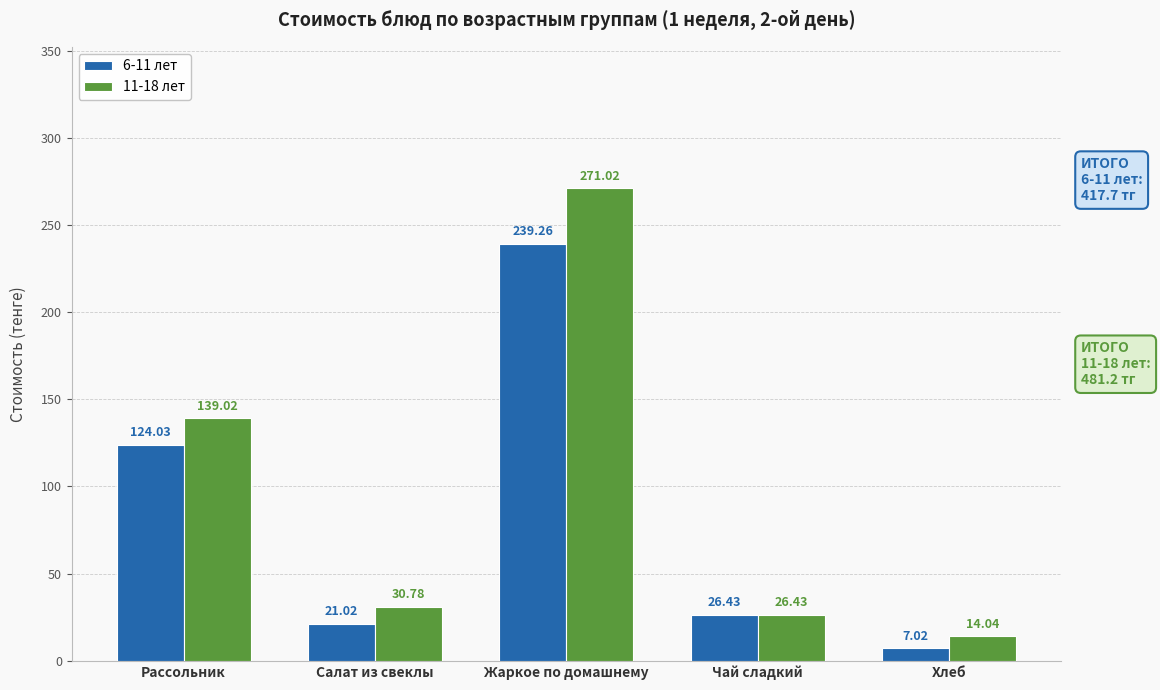

List the series in order of their overall mean, lowest first.

6-11 лет, 11-18 лет